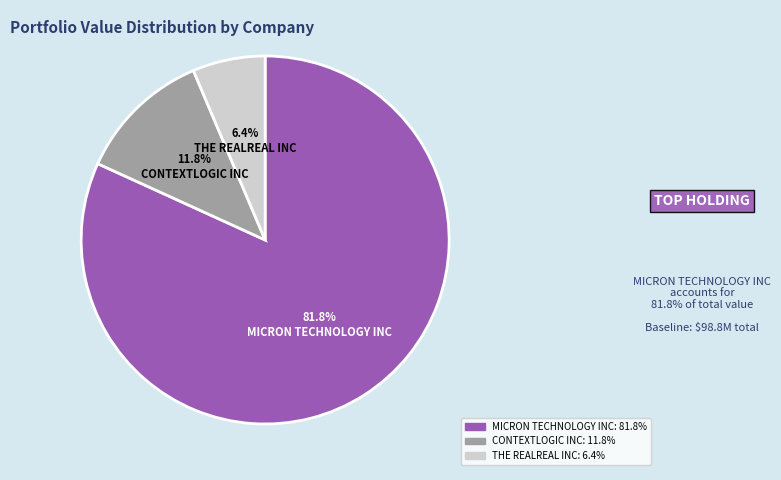

True or false: MICRON TECHNOLOGY INC accounts for 82% of the total.

True